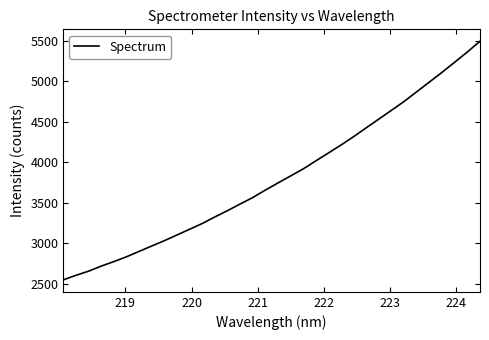

What is the greatest value displayed?

5496.0